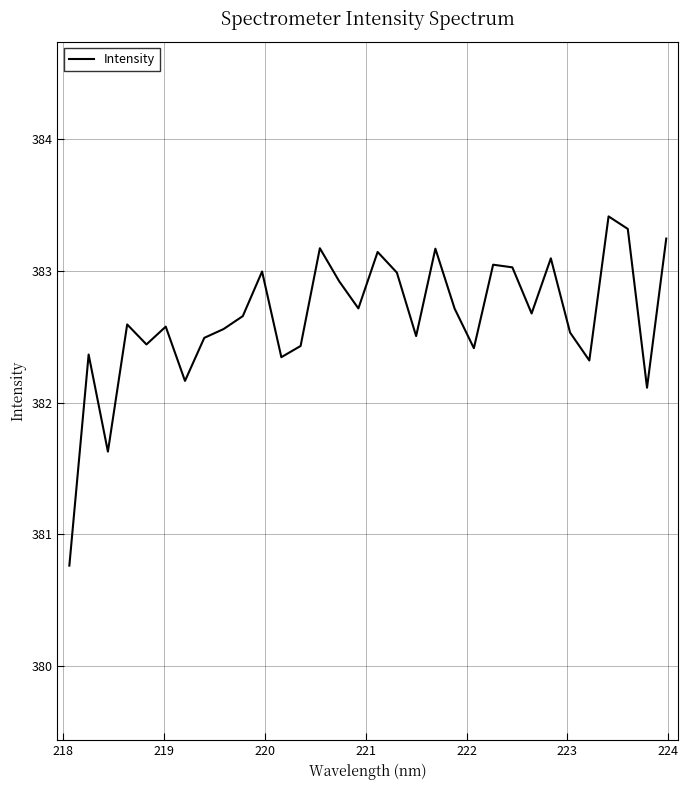

What is the maximum value shown in the chart?

383.4